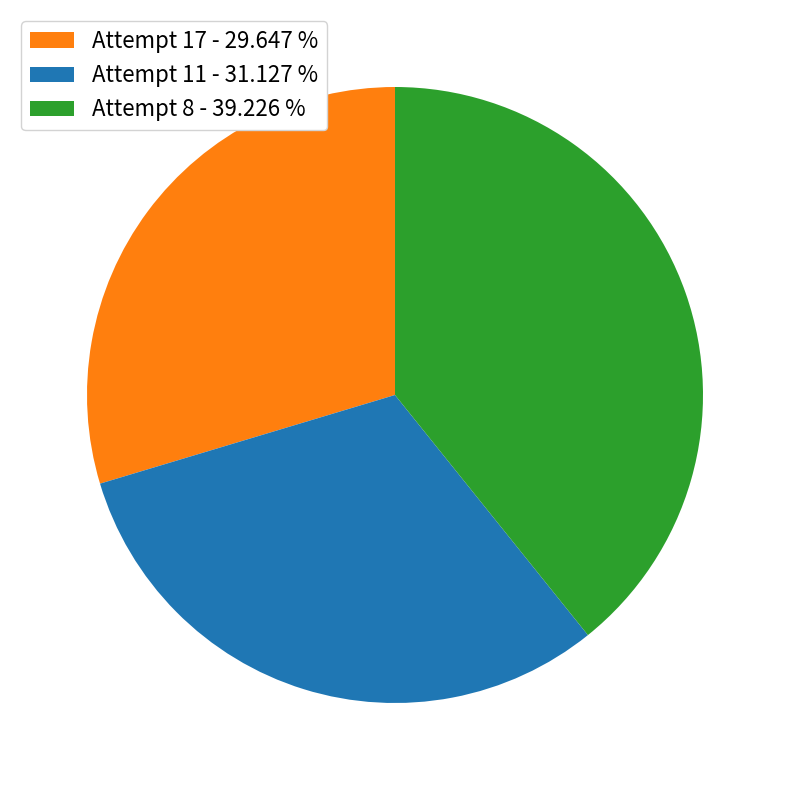

What is the ratio of the value at Attempt 17 to the value at Attempt 11?

1.0